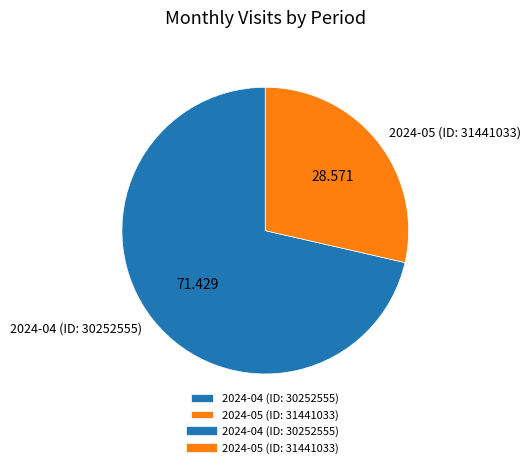

Does 2024-05 (ID: 31441033) account for over 50% of the chart?

No